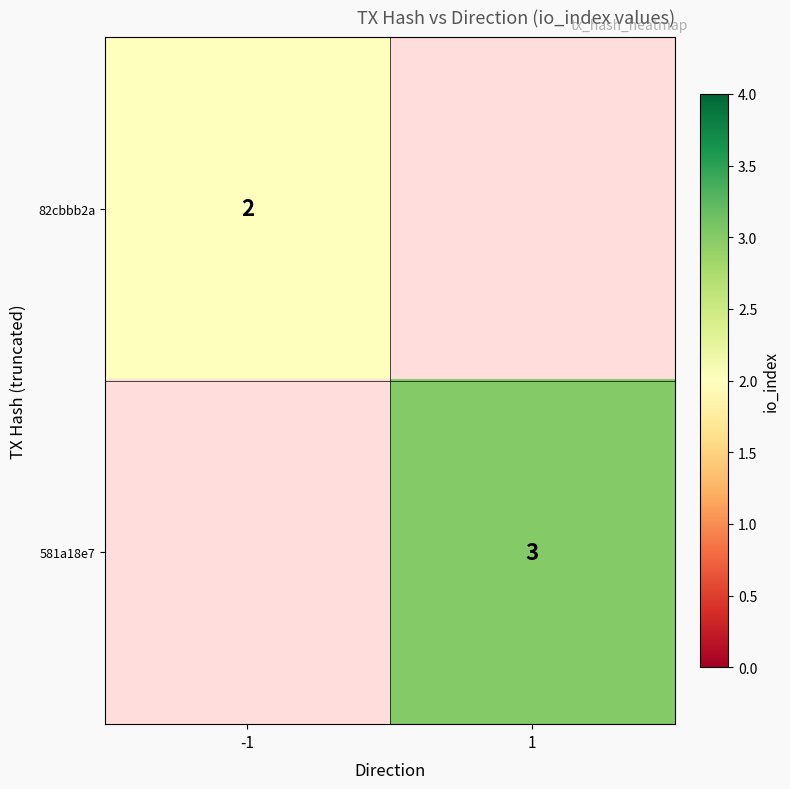

Is it true that 581a18e7 equals 2 at 1?

False